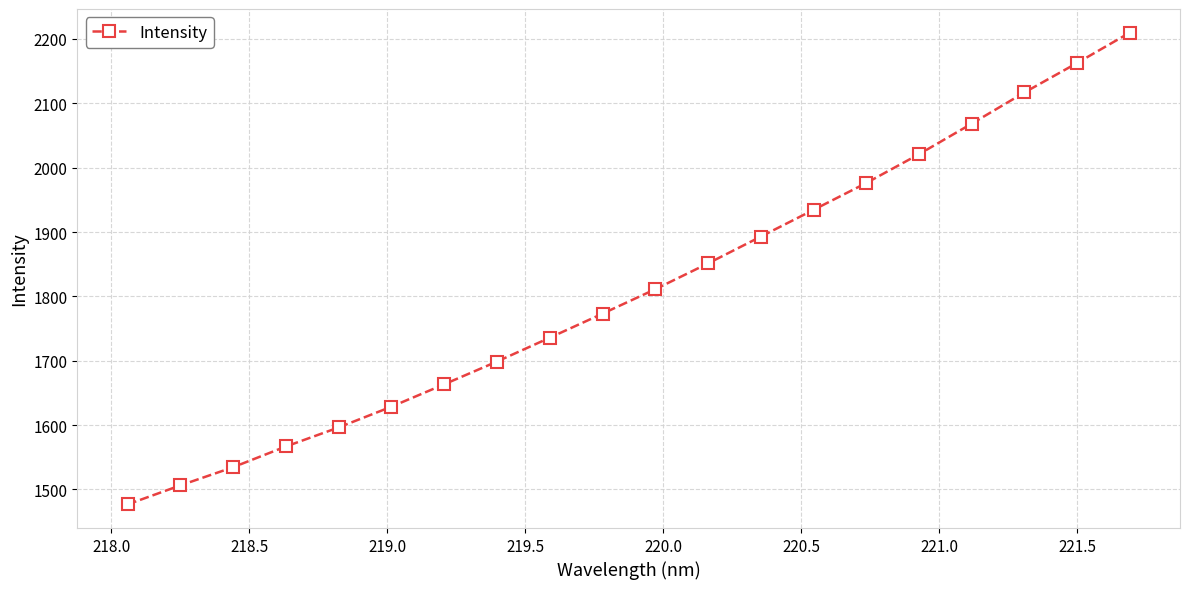

What is the value of the 2nd point from the left?

1506.3